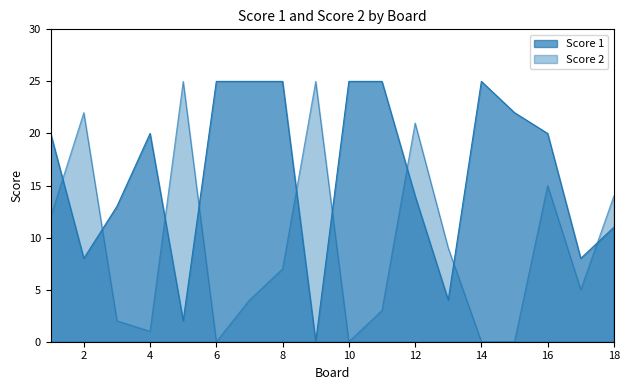

What is the sum of the Score 1 values at 17 and 1?

28